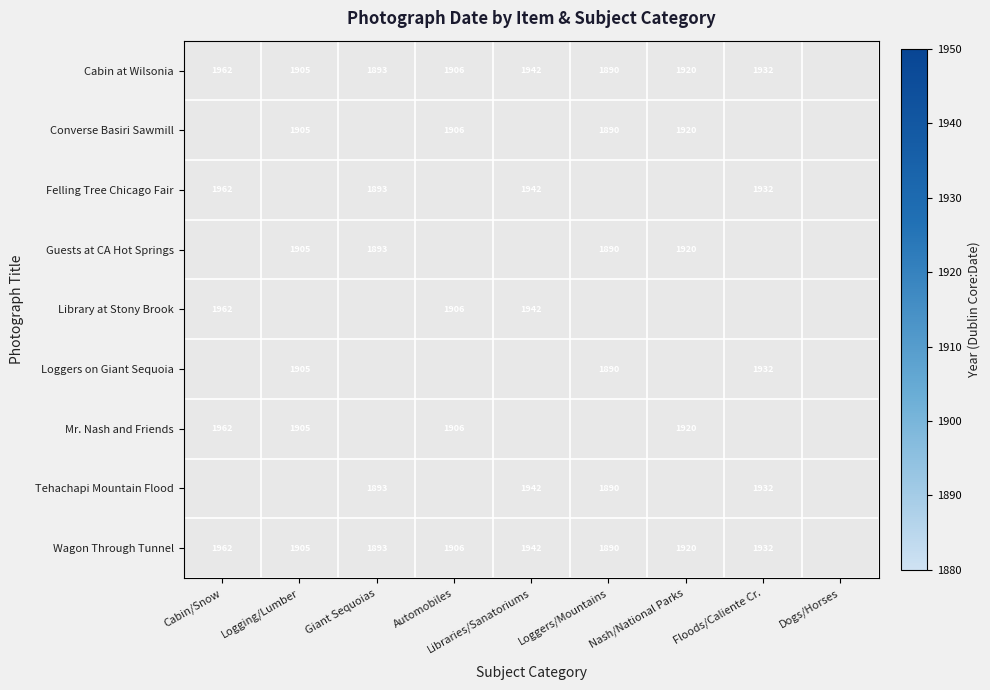

Which category has the lowest value across all series?

Loggers/Mountains